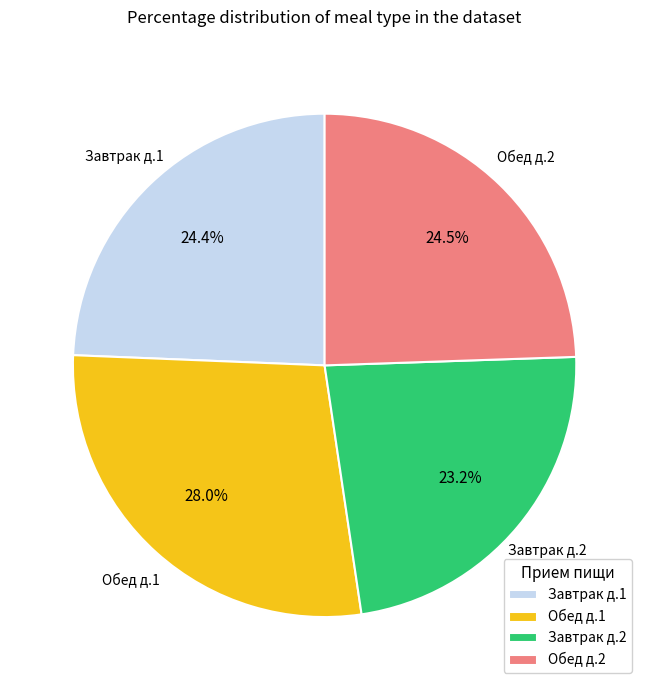

Which category has the biggest portion of the pie?

Обед д.1